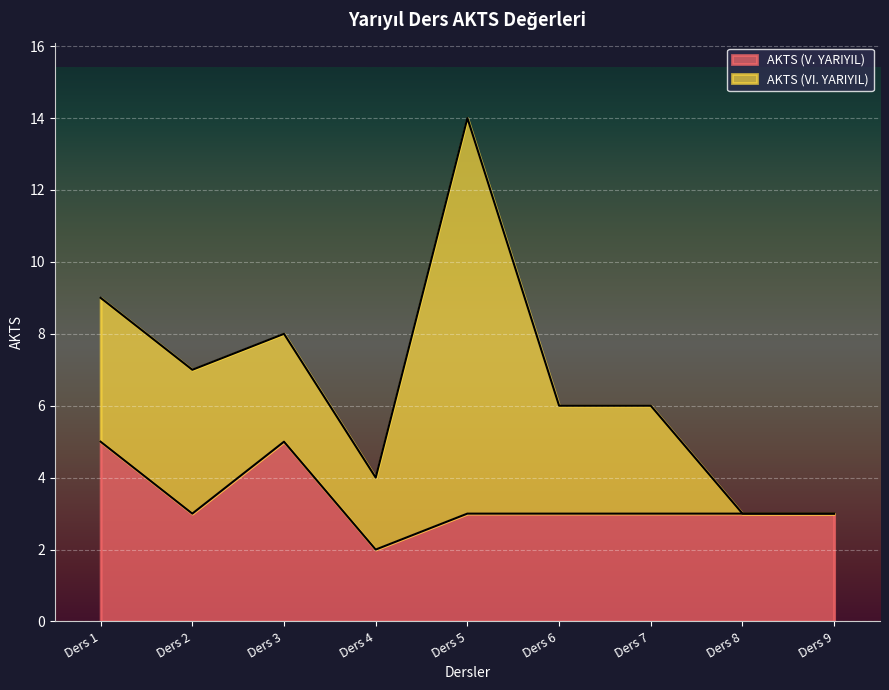

Rank the categories by value from lowest to highest.

Ders 4, Ders 2, Ders 5, Ders 6, Ders 7, Ders 8, Ders 9, Ders 1, Ders 3